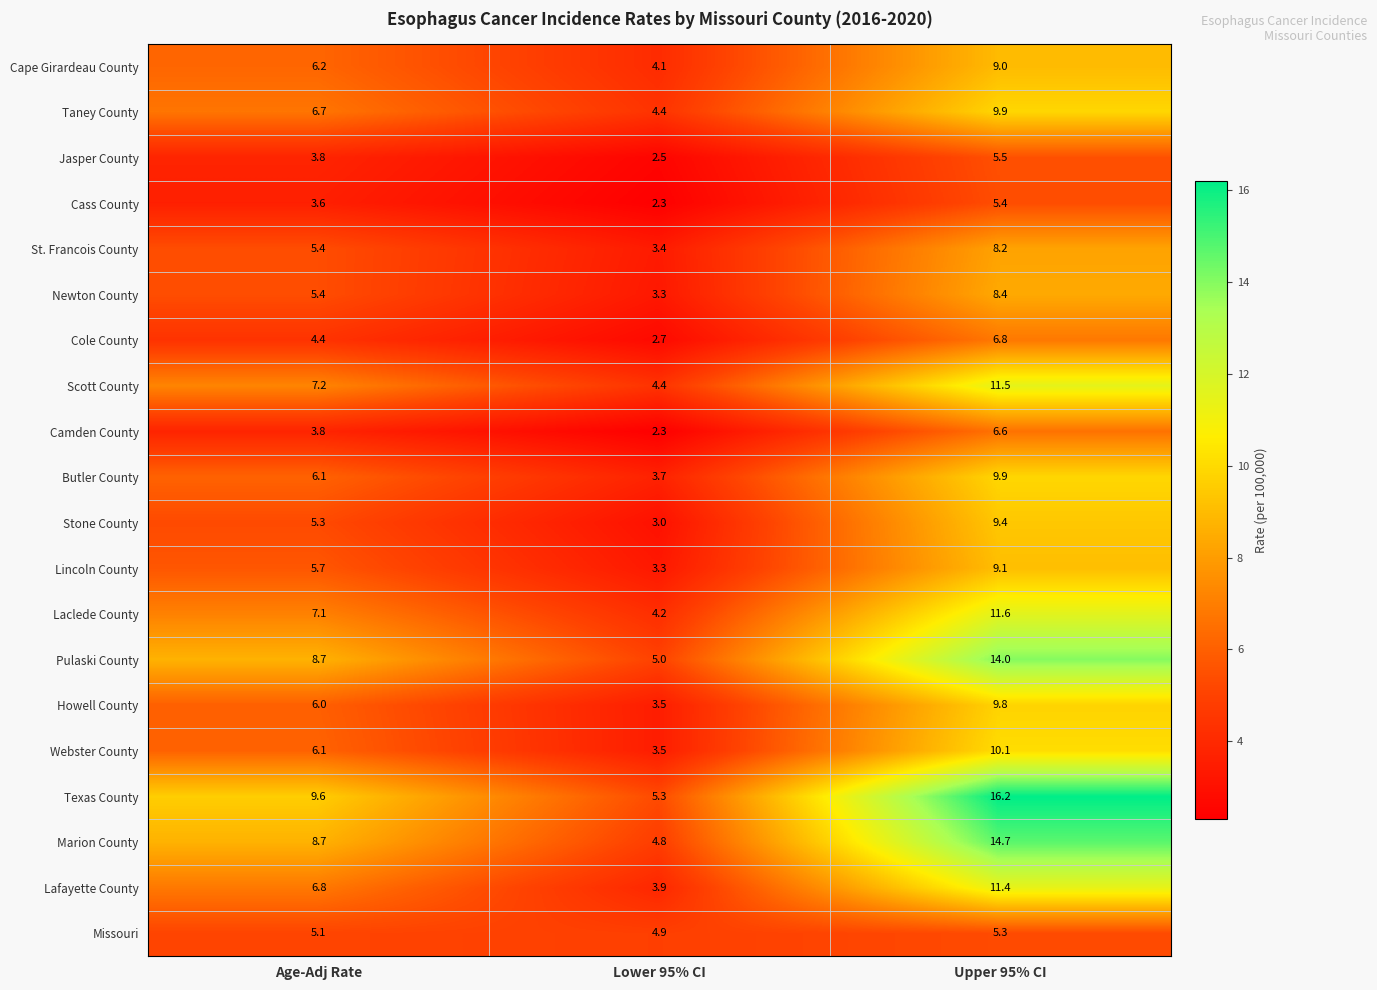

True or false: Cass County has a value of 4.1 at Lower 95% CI.

False